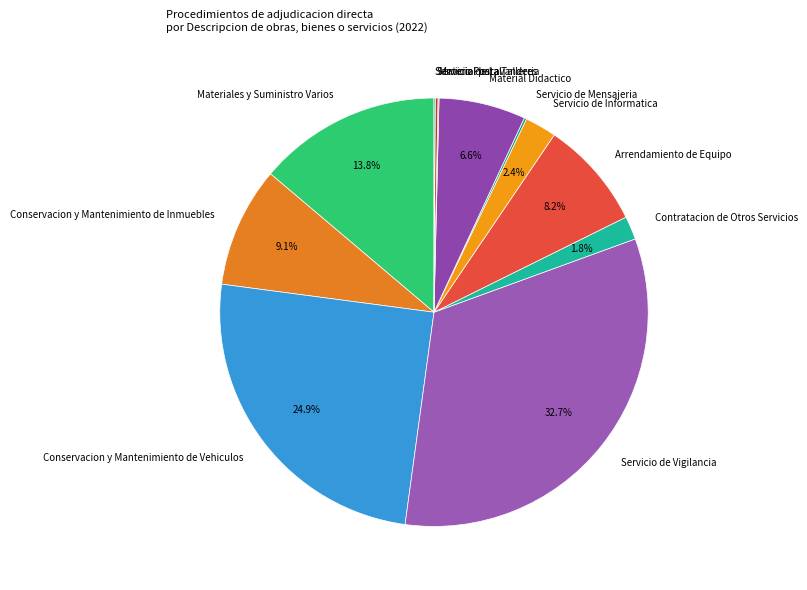

Which has a higher value, Conservacion y Mantenimiento de Inmuebles or Arrendamiento de Equipo?

Conservacion y Mantenimiento de Inmuebles